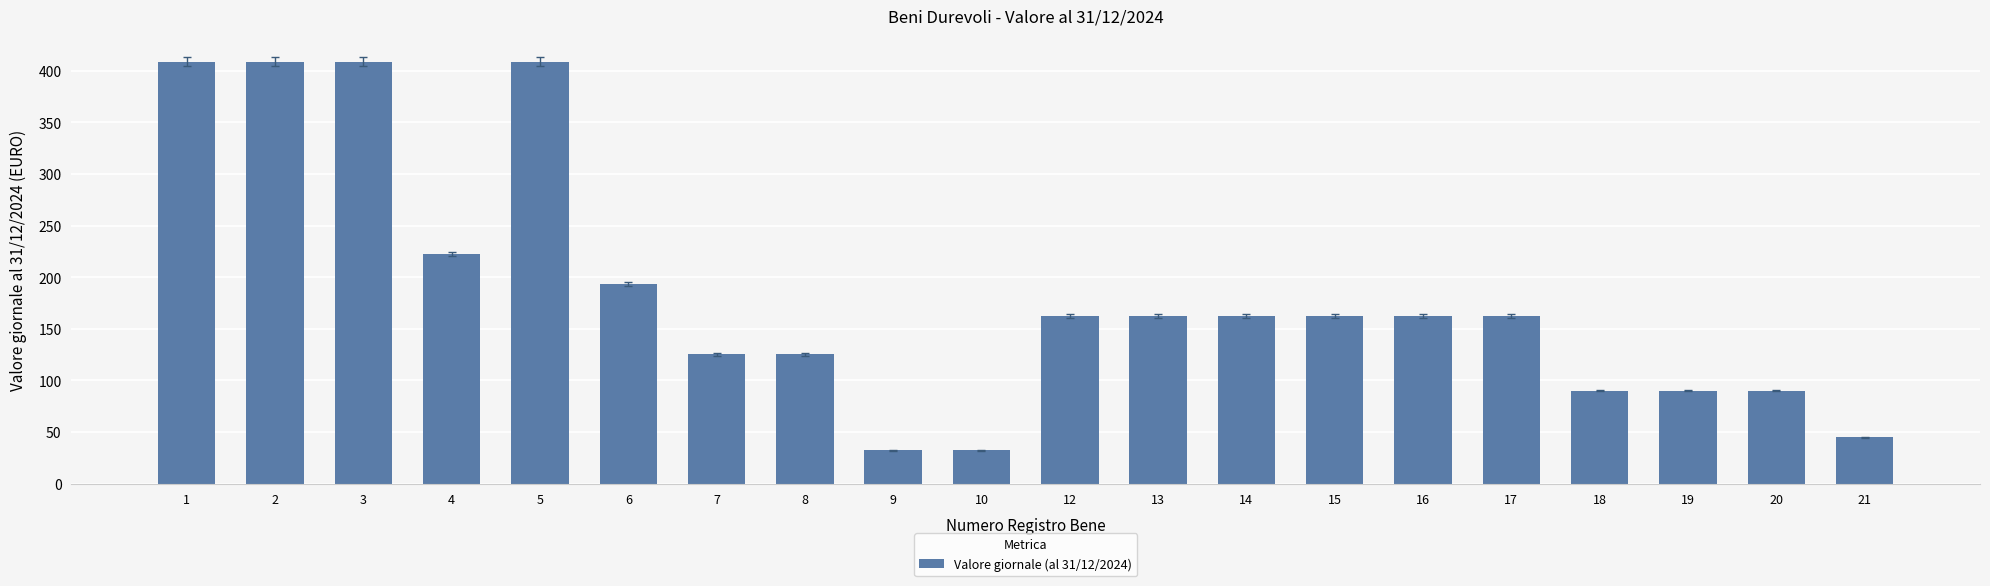

What is the value of the 6th bar from the left?

193.3